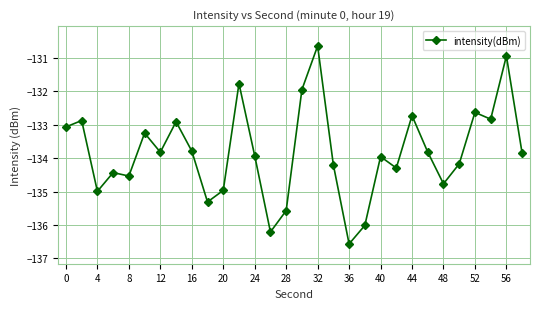

True or false: the data has more than 2 interior local peaks.

True